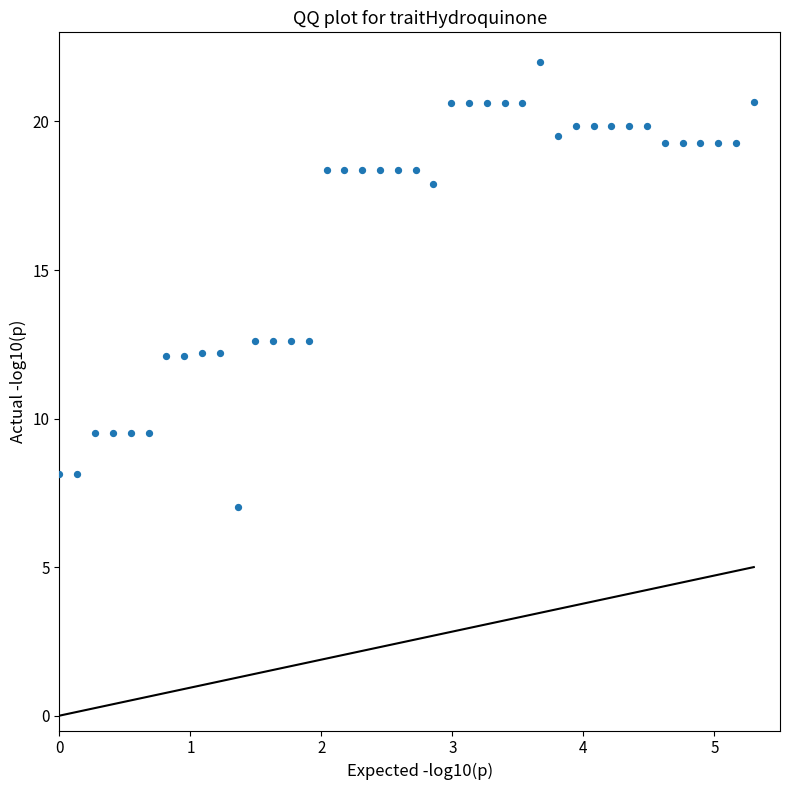

What is the range of X values (max minus min)?

5.3